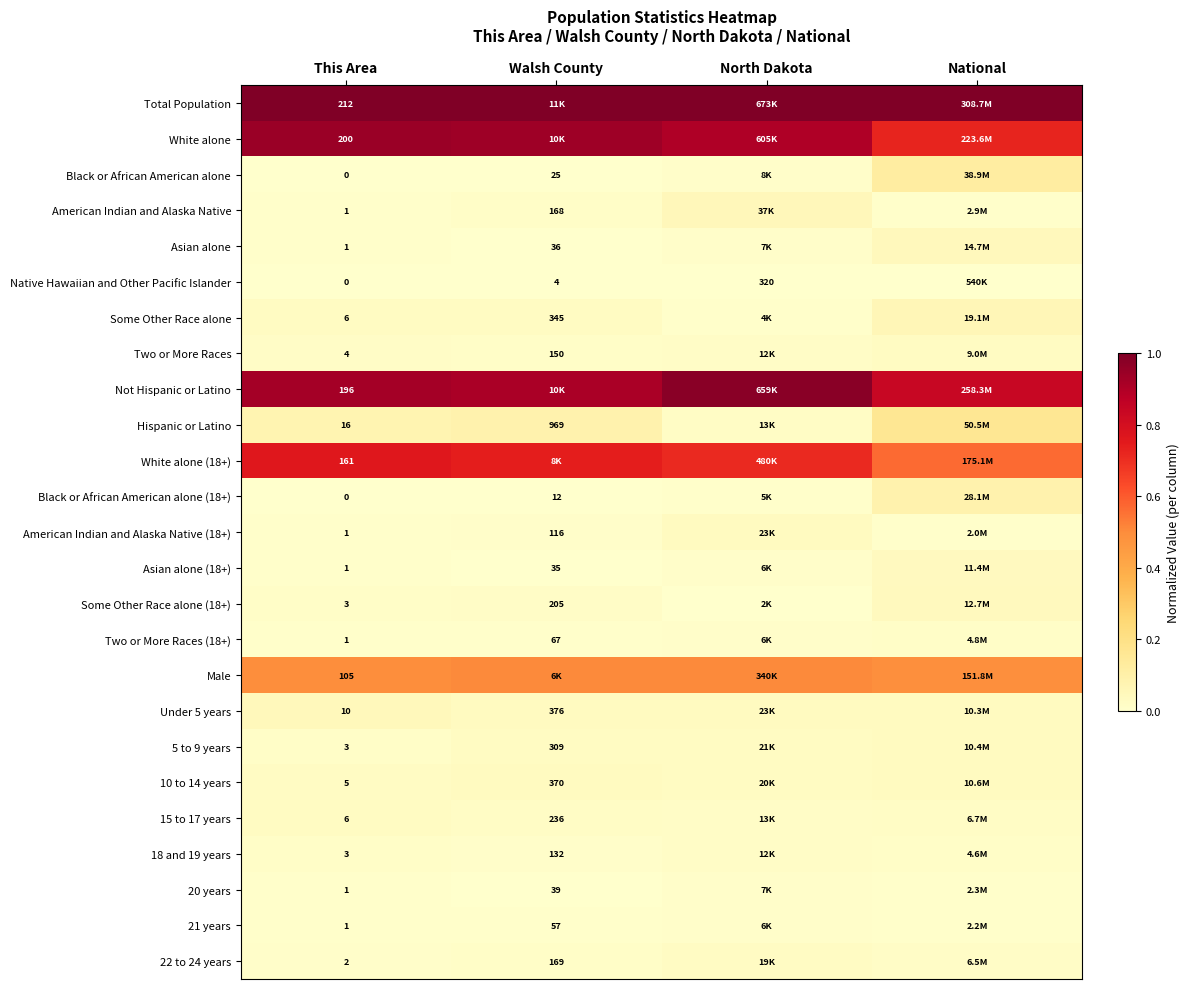

Is the value of Hispanic or Latino at Walsh County greater than the value of 18 and 19 years at Walsh County?

Yes